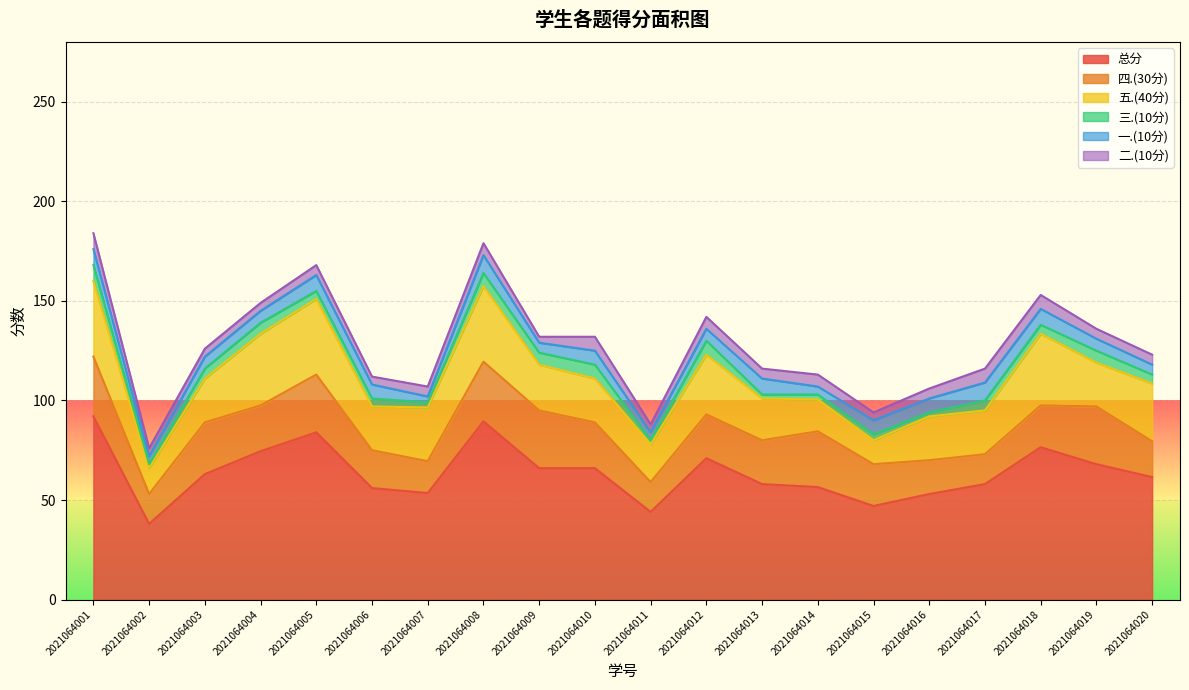

Rank the series by their maximum value, from lowest to highest.

三.(10分), 二.(10分), 一.(10分), 四.(30分), 五.(40分), 总分